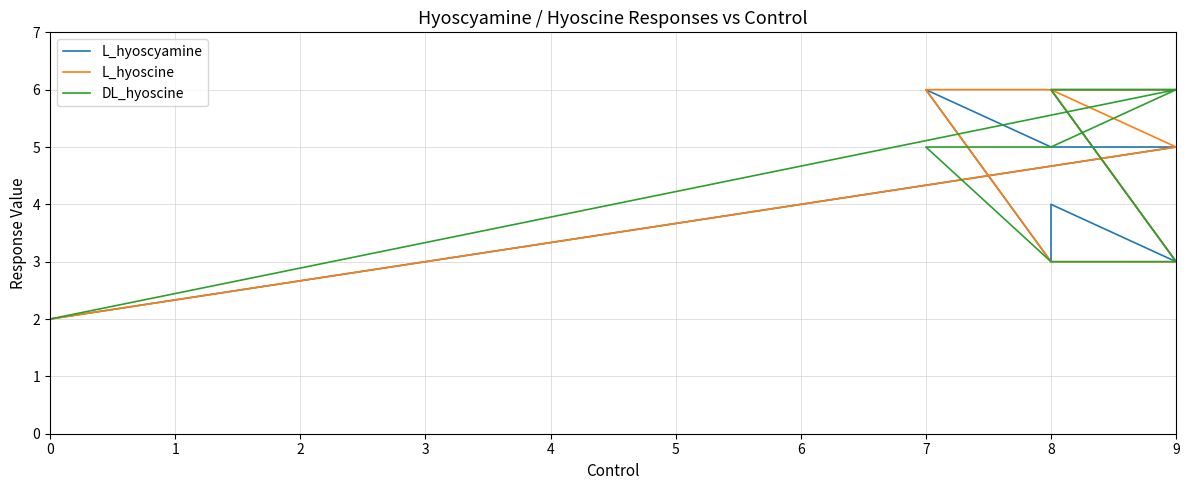

What is the average value of the L_hyoscine series?

4